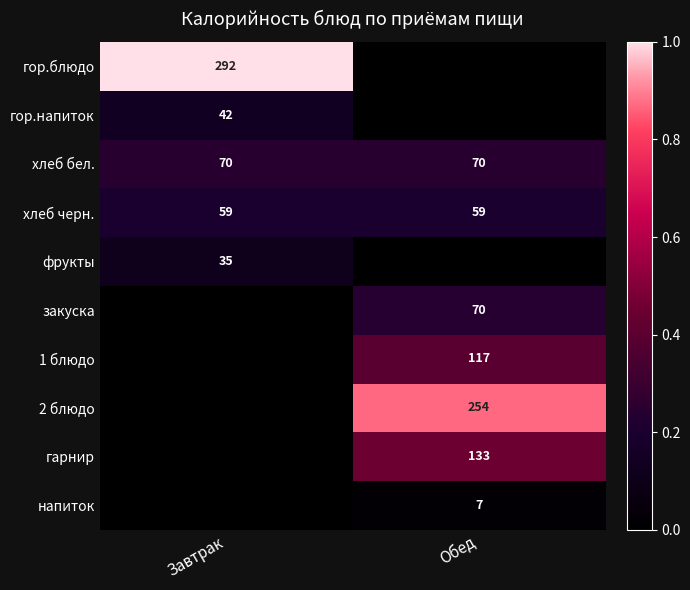

The value of хлеб черн. at Обед is 59. True or false?

True